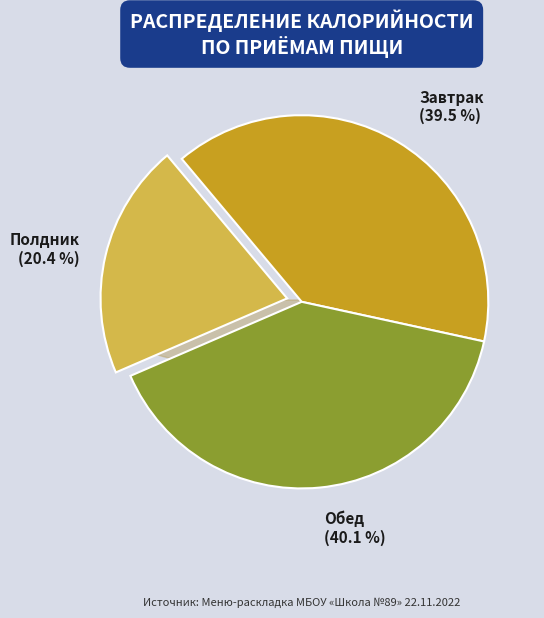

What is the largest slice in the pie chart?

Обед